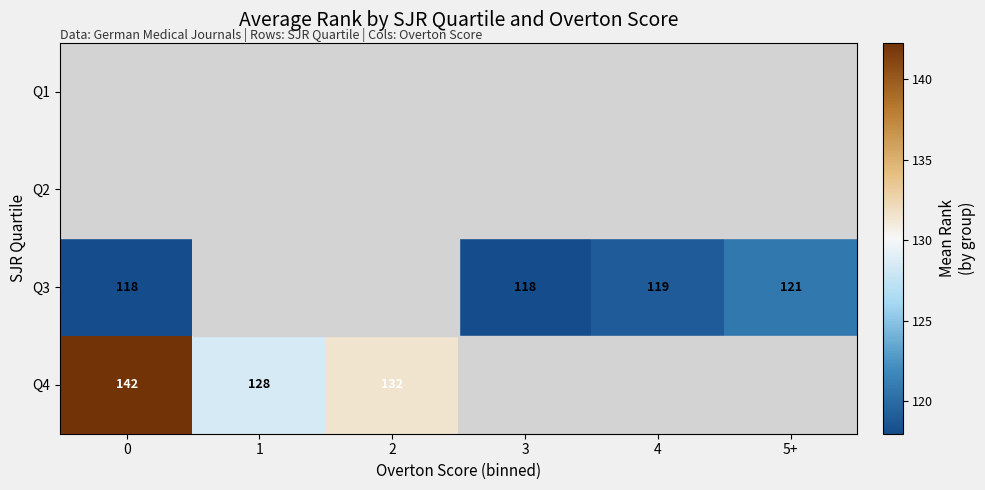

The value of Q4 at 2 is 132. True or false?

True